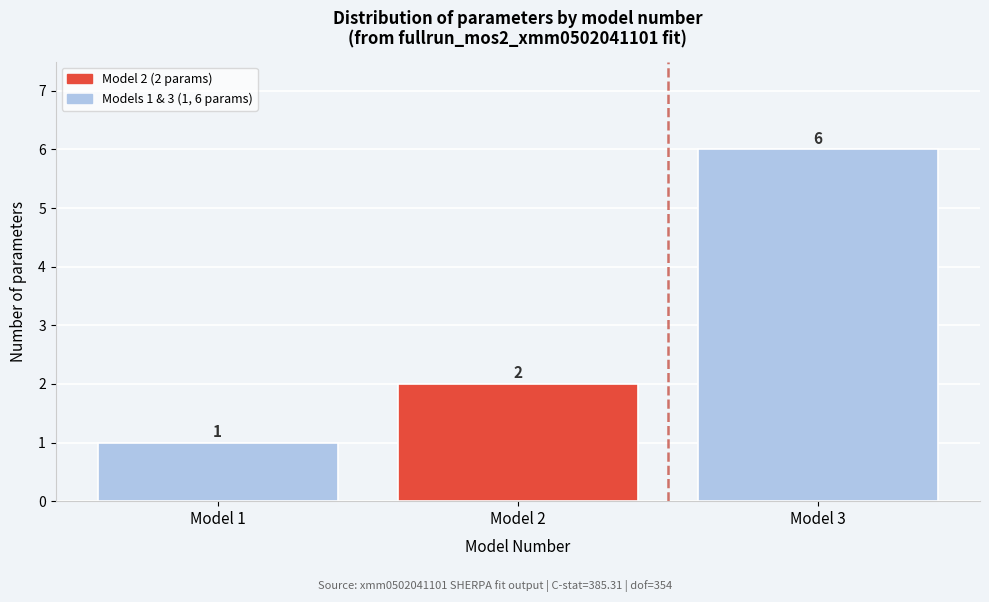

Over which range of the x-axis is the bar tallest?

2.5 to 3.5